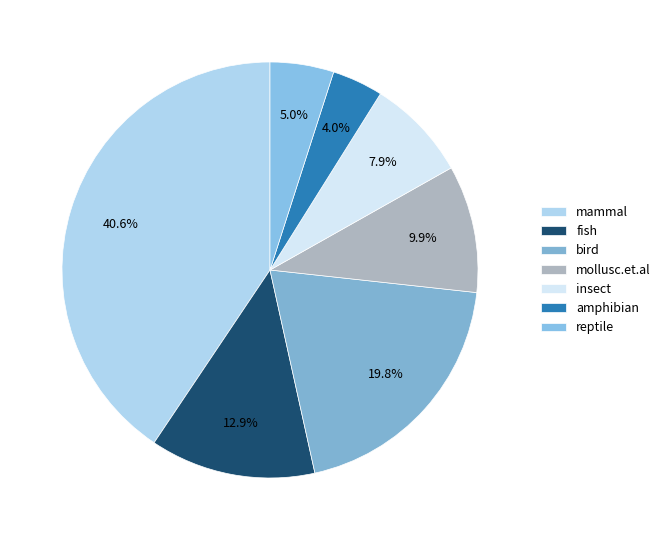

How many segments does this pie chart have?

7